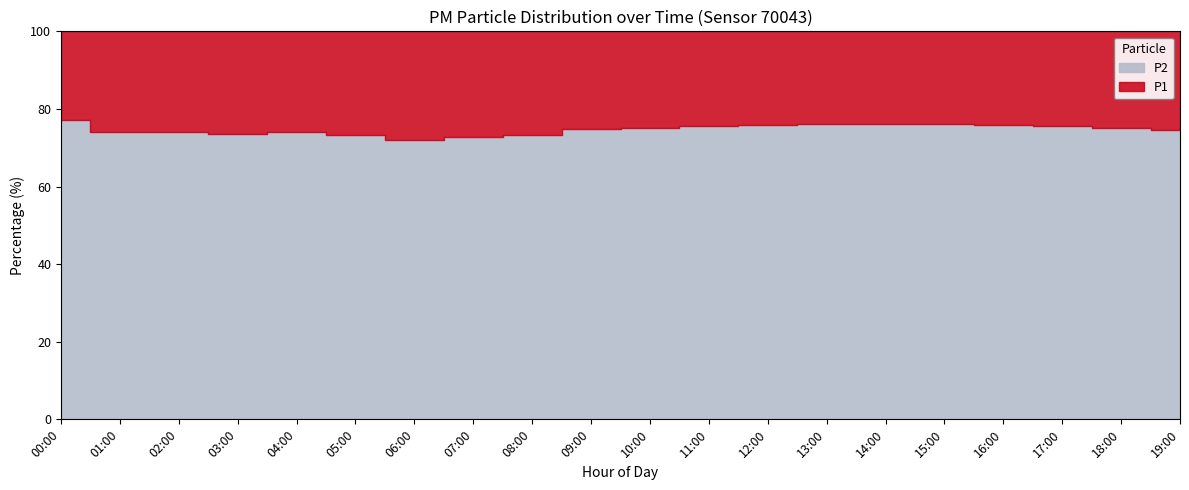

How many lines are shown in the chart?

2